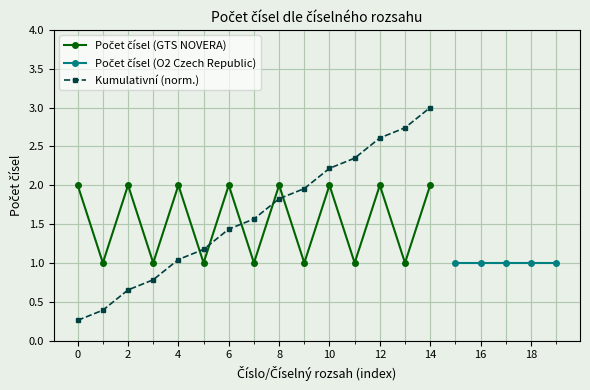

True or false: the data shows 2 at 10.

True